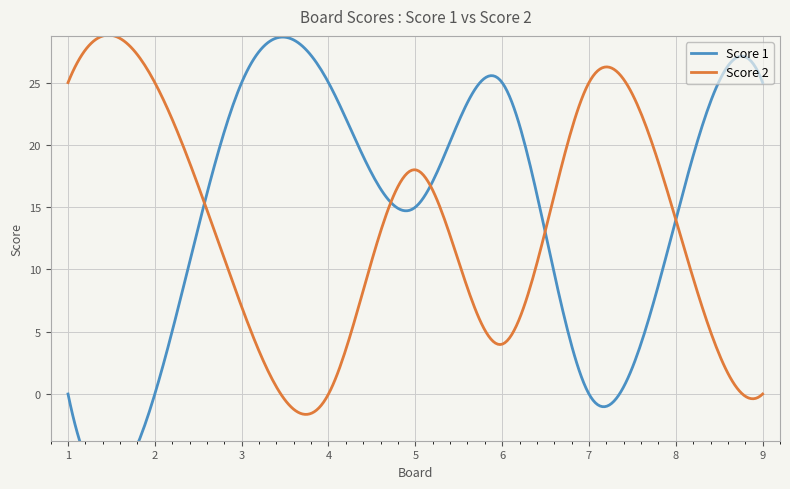

What are all the series names shown in the legend?

Score 1, Score 2